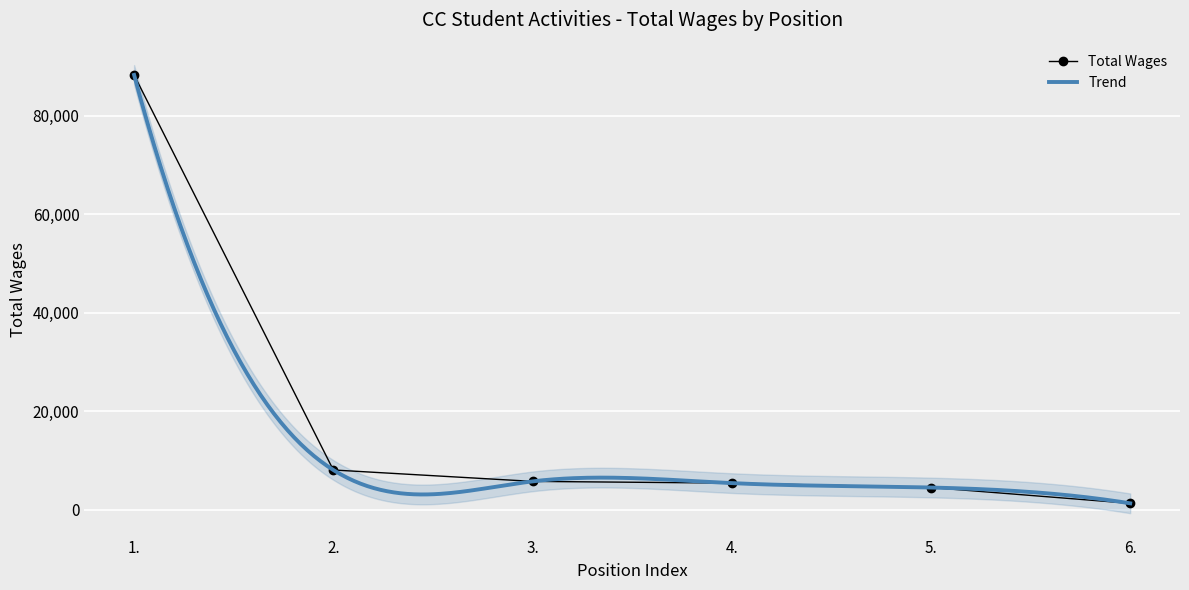

What is the greatest value displayed?

88331